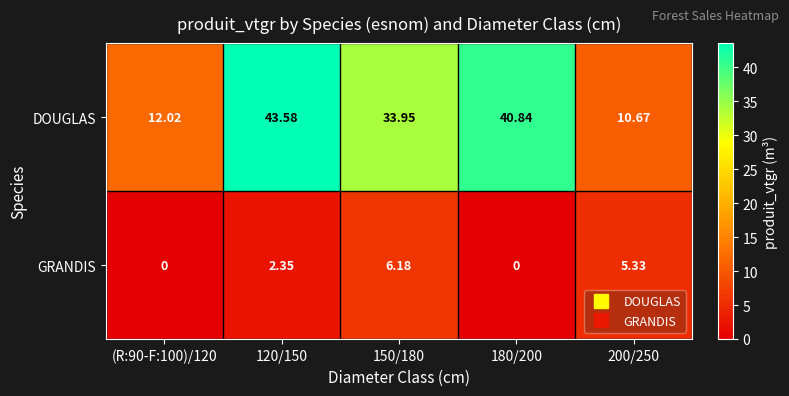

At (R:90-F:100)/120, list the series in order from largest to smallest.

DOUGLAS, GRANDIS